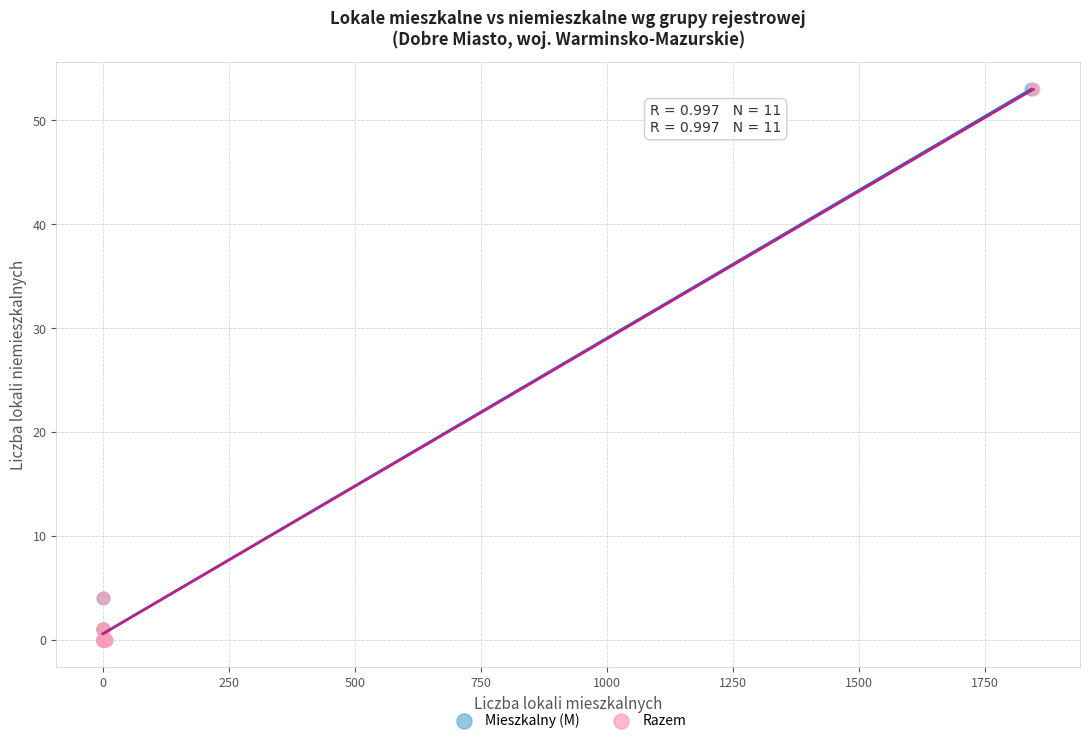

What are all the series names shown in the legend?

Mieszkalny (M), Razem